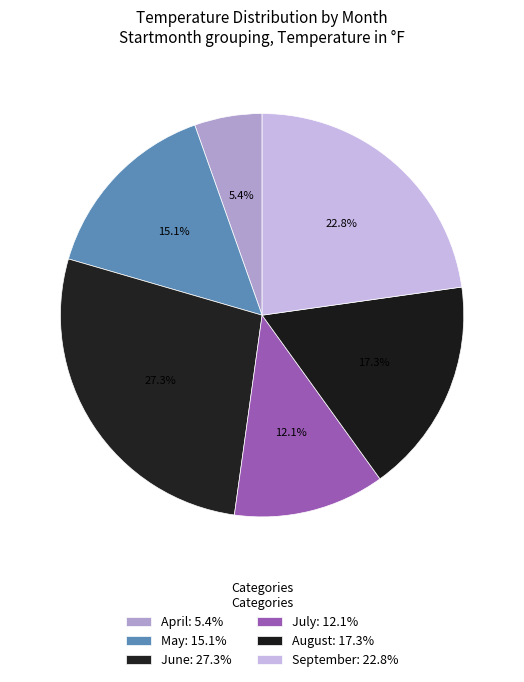

Is there a majority slice in this chart?

No